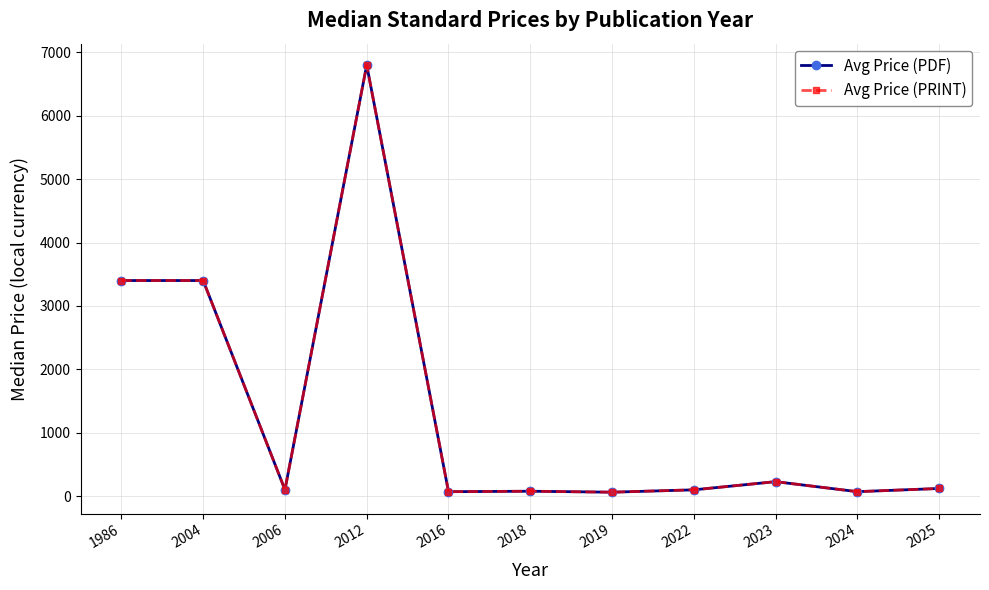

In Avg Price (PDF), how many points are lower than both neighbors (excluding endpoints)?

4